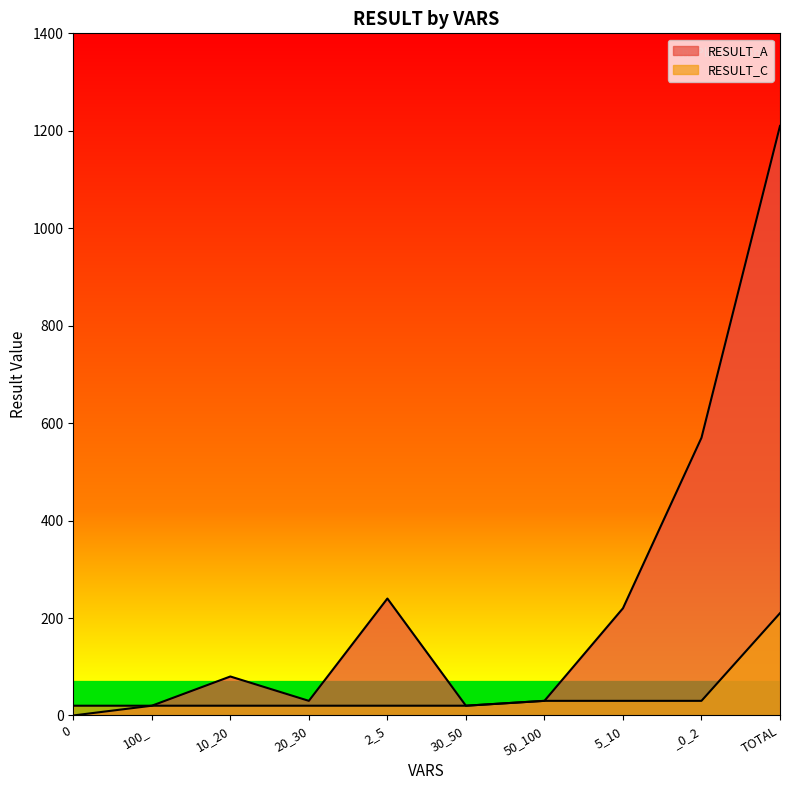

Rank the categories by RESULT_C value from lowest to highest.

0, 100_, 10_20, 20_30, 2_5, 30_50, 50_100, 5_10, _0_2, TOTAL